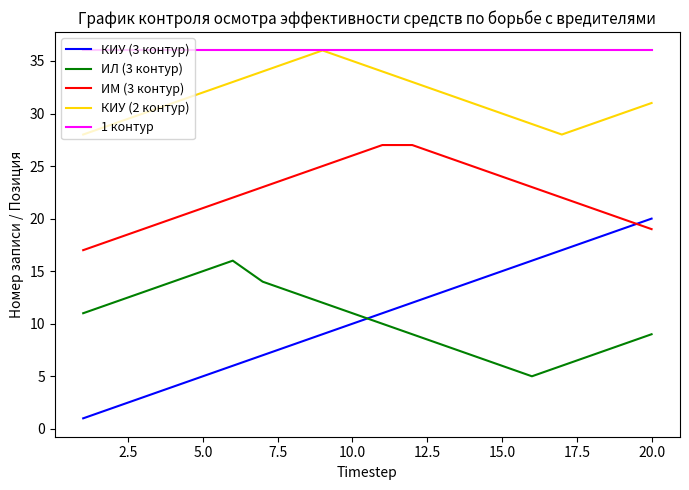

How many intersections are there between КИУ (3 контур) and ИЛ (3 контур)?

1